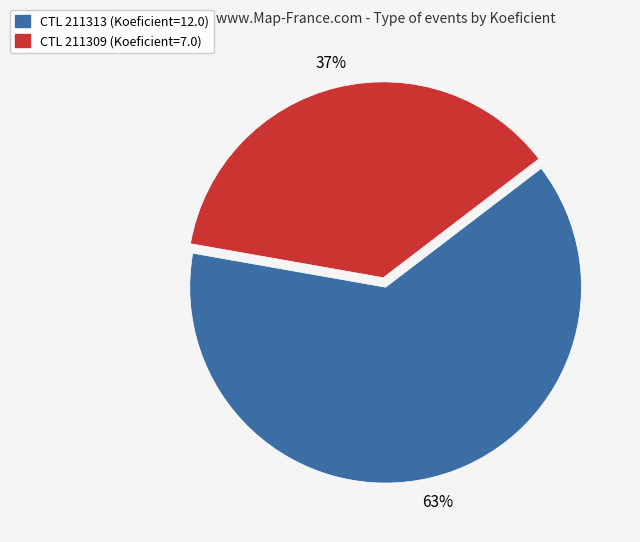

To the nearest percent, what is the difference between the largest and smallest slice percentages?

26%